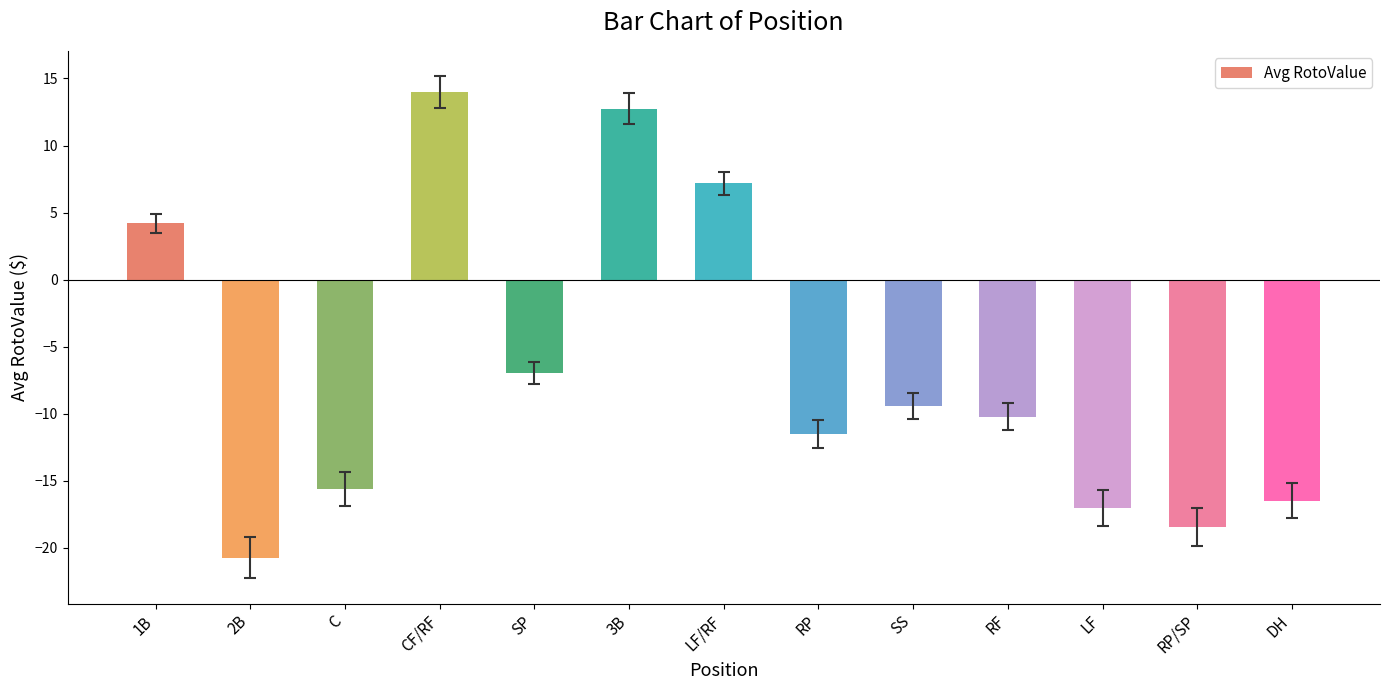

How many negative values are there?

9